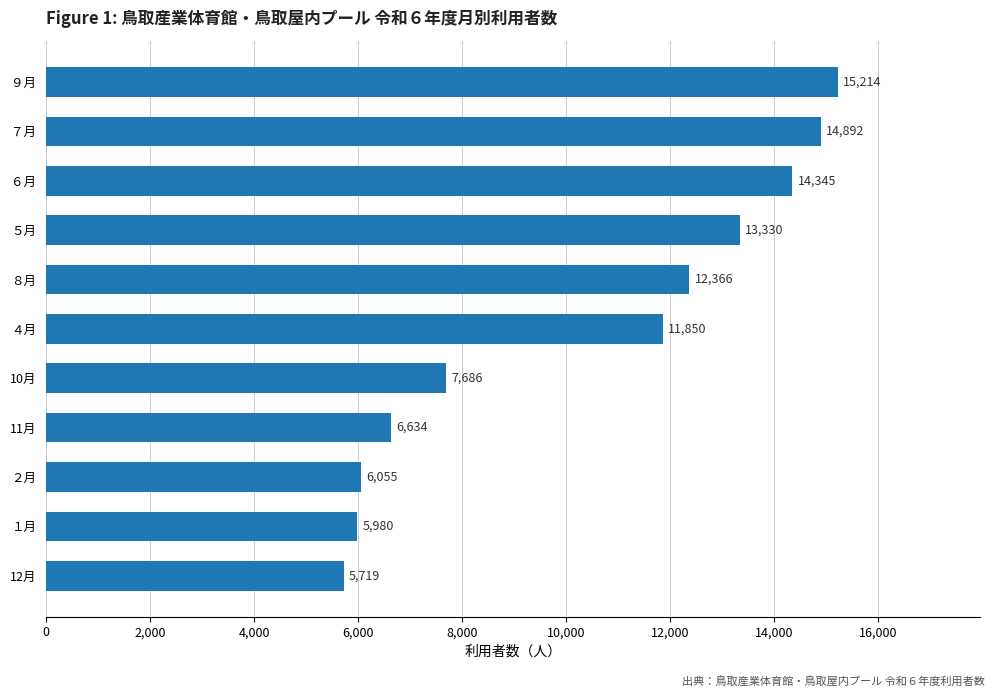

What is the average value?

10370